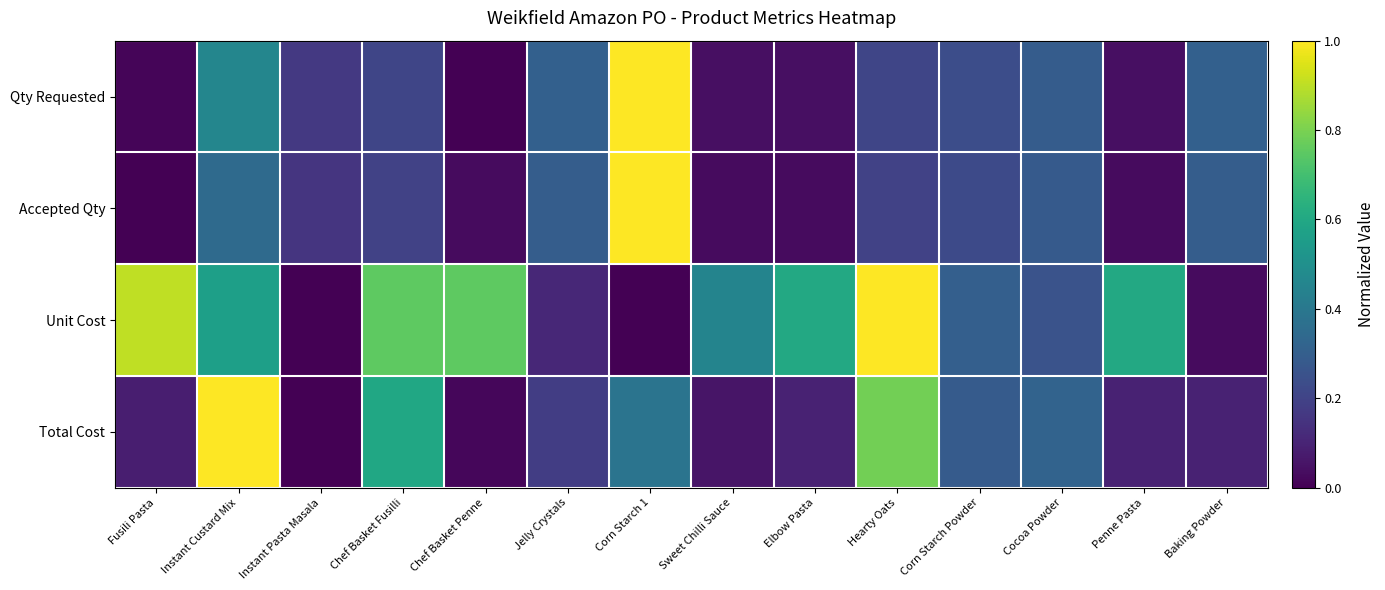

Reading left to right, what are all the values shown in this chart?

Qty Requested: Fusili Pasta=0.0	Instant Custard Mix=0.5	Instant Pasta Masala=0.2	Chef Basket Fusilli=0.2	Chef Basket Penne=0.0	Jelly Crystals=0.3	Corn Starch 1=1.0	Sweet Chilli Sauce=0.0	Elbow Pasta=0.0	Hearty Oats=0.2	Corn Starch Powder=0.2	Cocoa Powder=0.3	Penne Pasta=0.0	Baking Powder=0.3
Accepted Qty: Fusili Pasta=0.0	Instant Custard Mix=0.3	Instant Pasta Masala=0.2	Chef Basket Fusilli=0.2	Chef Basket Penne=0.0	Jelly Crystals=0.3	Corn Starch 1=1.0	Sweet Chilli Sauce=0.0	Elbow Pasta=0.0	Hearty Oats=0.2	Corn Starch Powder=0.2	Cocoa Powder=0.3	Penne Pasta=0.0	Baking Powder=0.3
Unit Cost: Fusili Pasta=0.9	Instant Custard Mix=0.6	Instant Pasta Masala=0.0	Chef Basket Fusilli=0.8	Chef Basket Penne=0.8	Jelly Crystals=0.1	Corn Starch 1=0.0	Sweet Chilli Sauce=0.5	Elbow Pasta=0.6	Hearty Oats=1.0	Corn Starch Powder=0.3	Cocoa Powder=0.3	Penne Pasta=0.6	Baking Powder=0.0
Total Cost: Fusili Pasta=0.1	Instant Custard Mix=1.0	Instant Pasta Masala=0.0	Chef Basket Fusilli=0.6	Chef Basket Penne=0.0	Jelly Crystals=0.2	Corn Starch 1=0.4	Sweet Chilli Sauce=0.1	Elbow Pasta=0.1	Hearty Oats=0.8	Corn Starch Powder=0.3	Cocoa Powder=0.3	Penne Pasta=0.1	Baking Powder=0.1